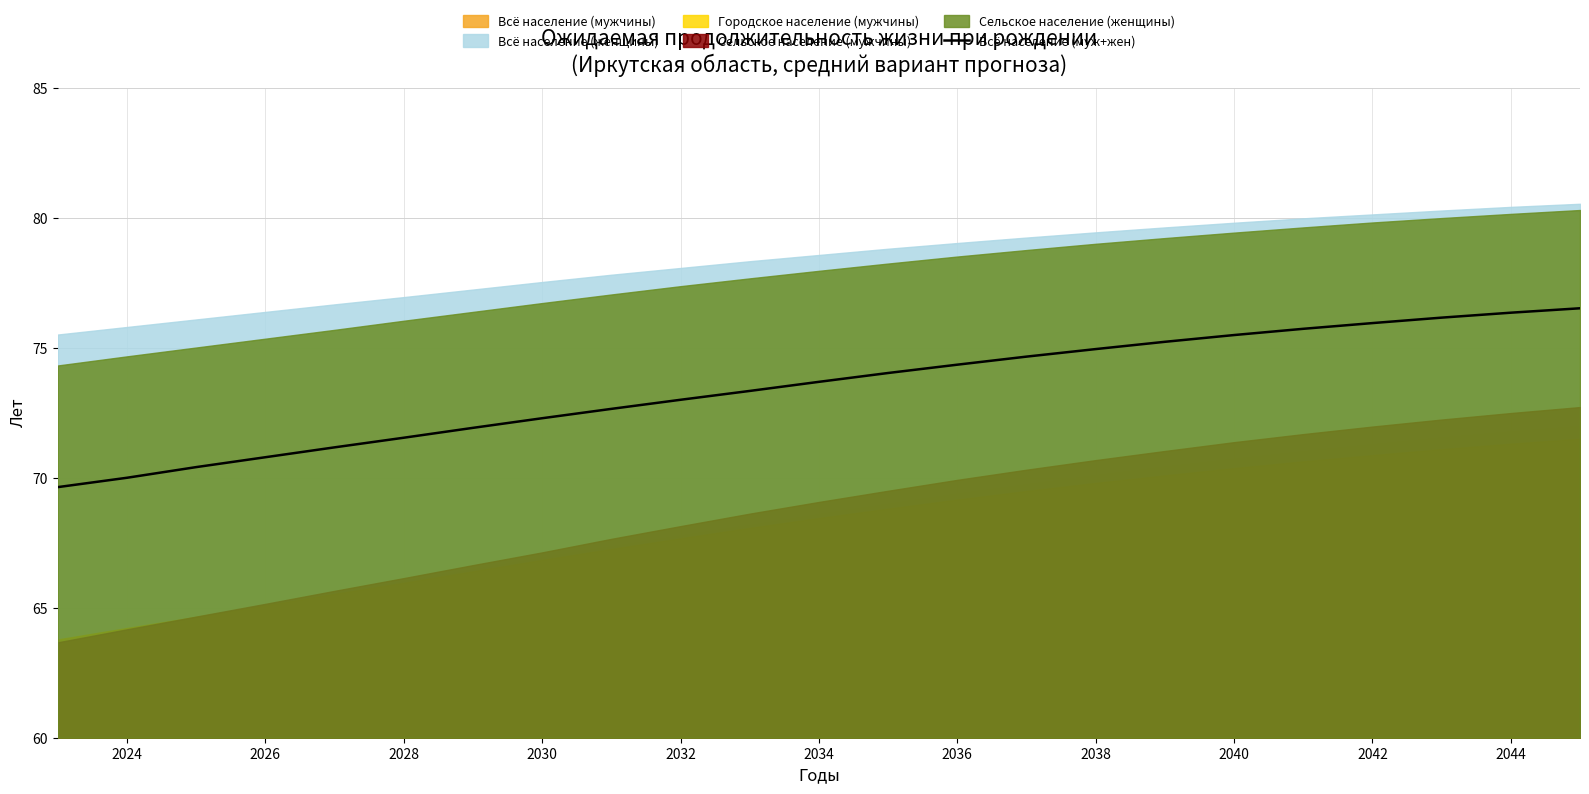

What is the minimum value for Всё население (муж+жен)?

69.6